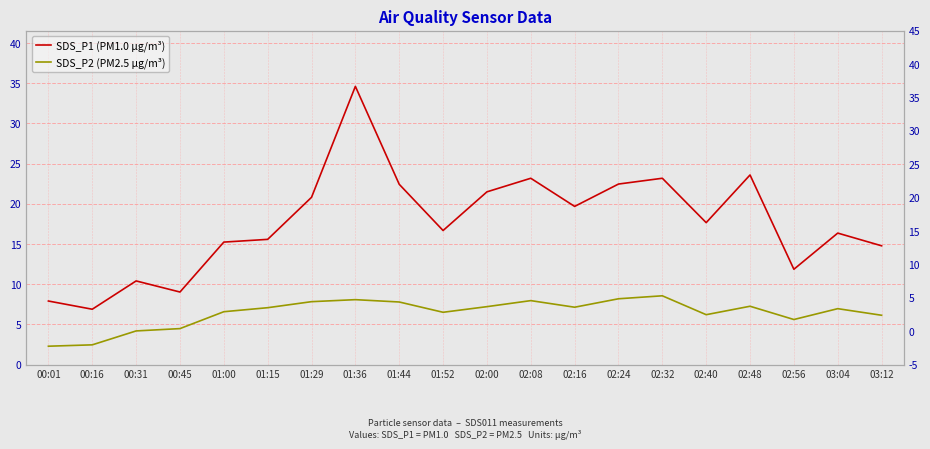

What are all the series names shown in the legend?

SDS_P1 (PM1.0 µg/m³), SDS_P2 (PM2.5 µg/m³)